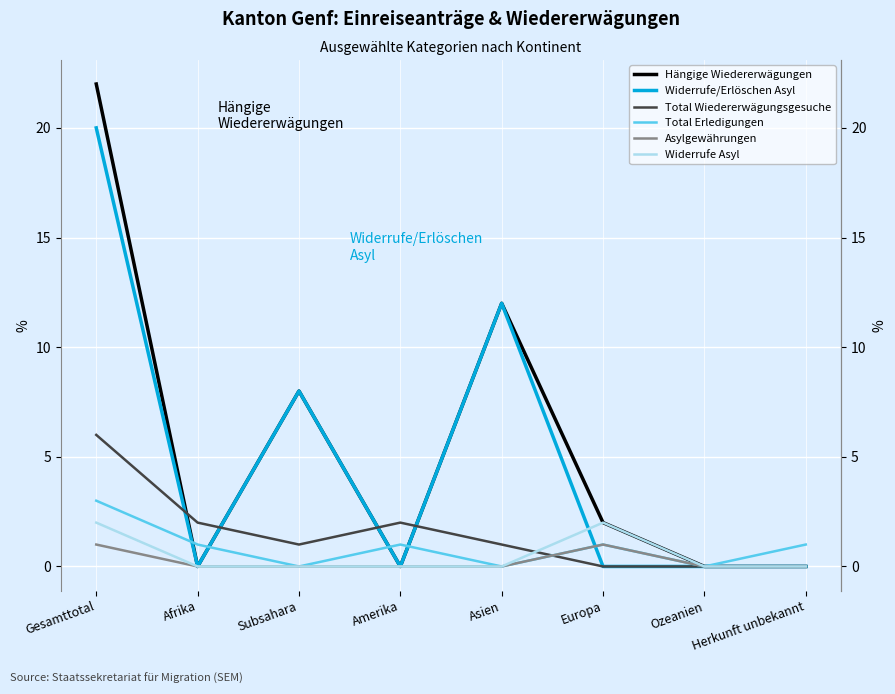

Rank the categories by Total Erledigungen value from highest to lowest.

Gesamttotal, Afrika, Amerika, Europa, Herkunft unbekannt, Subsahara, Asien, Ozeanien